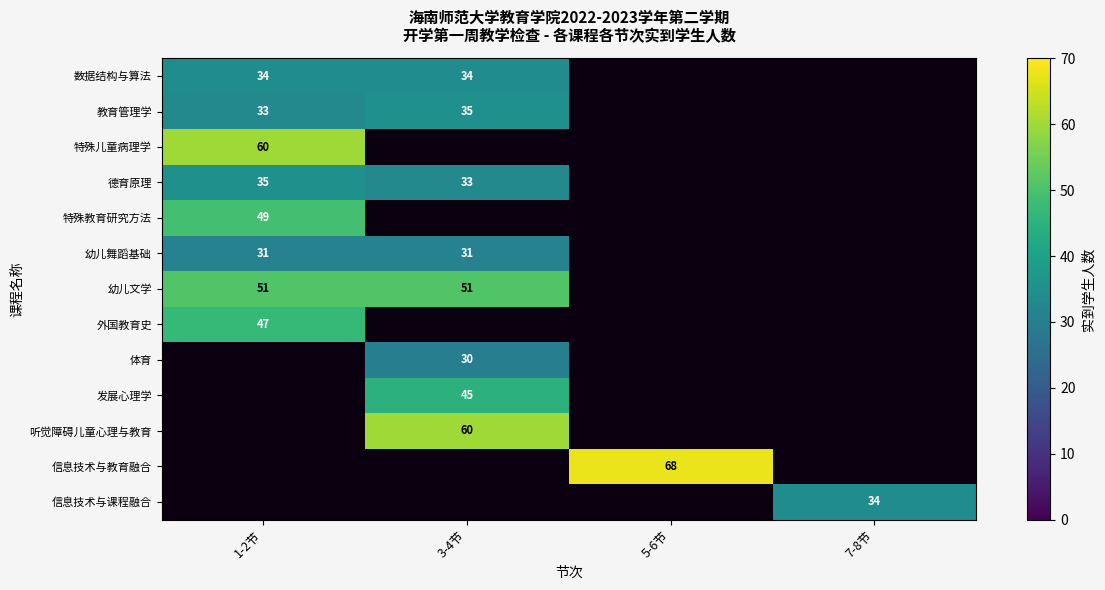

What is the smallest value displayed?

30.0